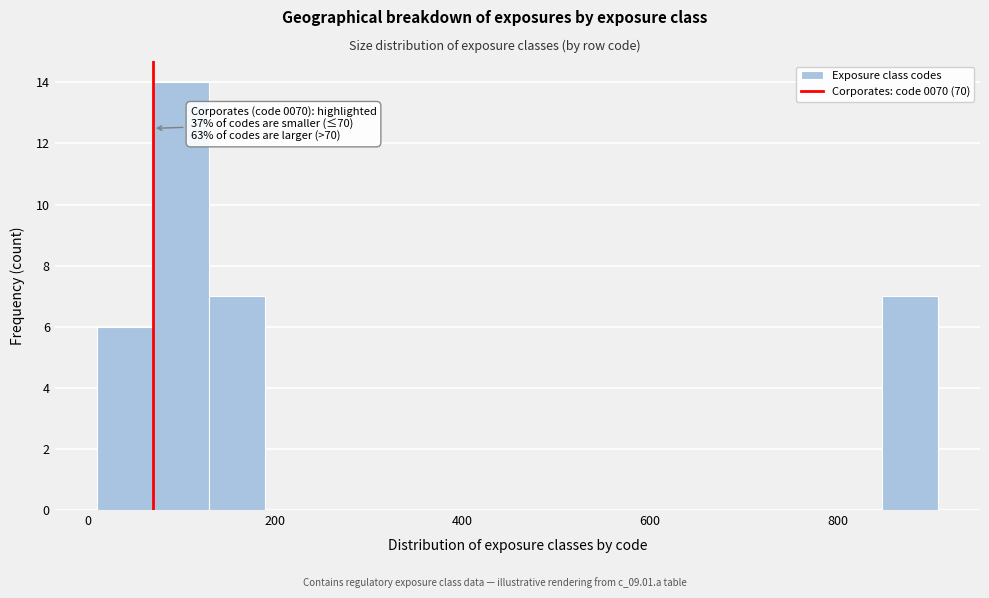

Around what value on the x-axis is the tallest bar? Give the approximate position of its centre, as read against the axis.

100